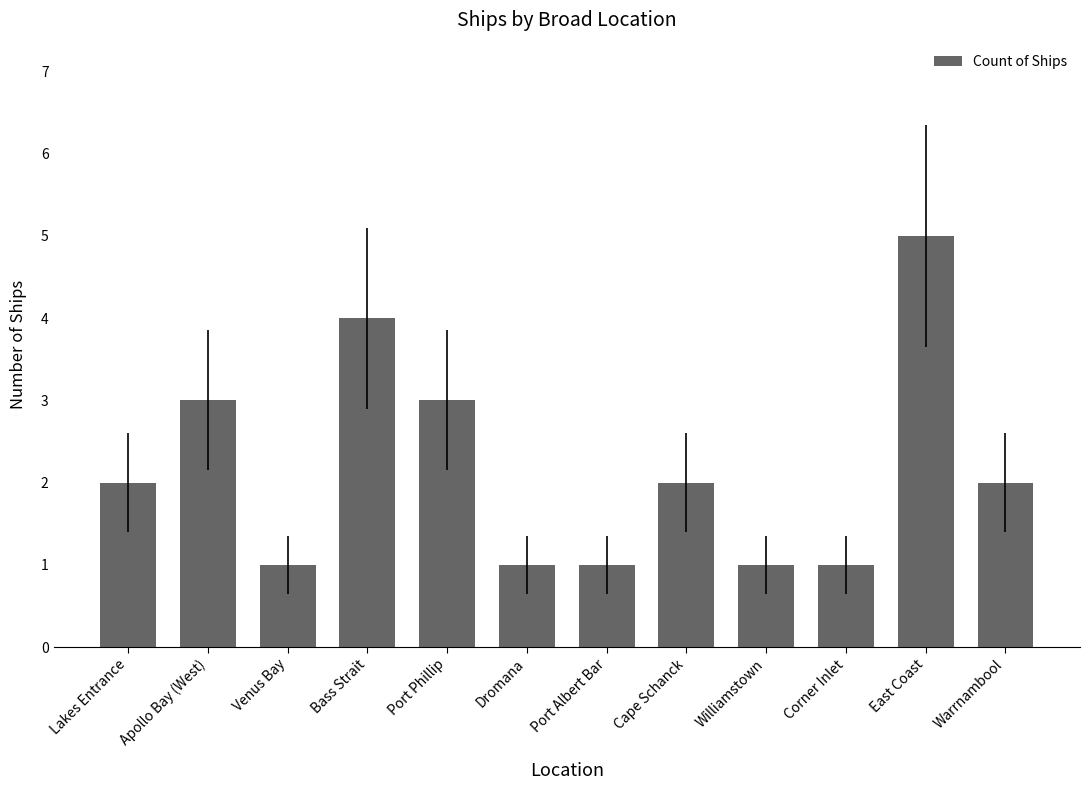

The chart shows a value of 0 at Corner Inlet. True or false?

False